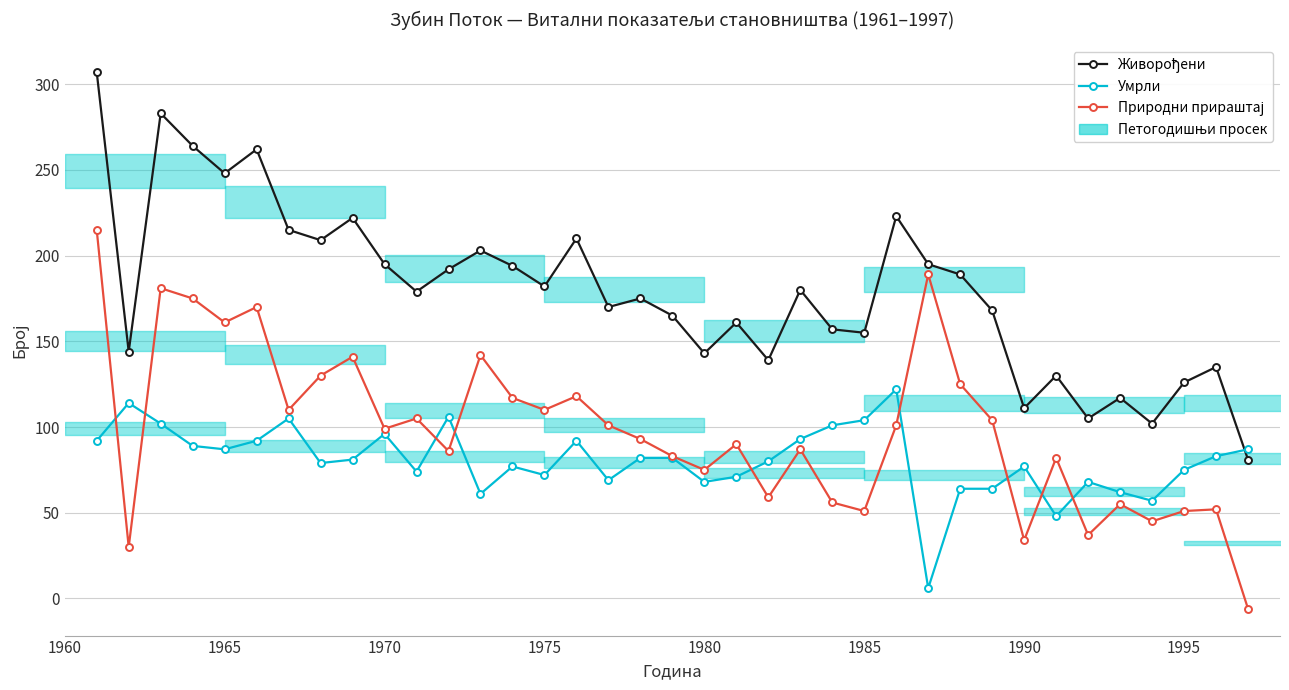

Is this an area chart (filled region under the line)?

No